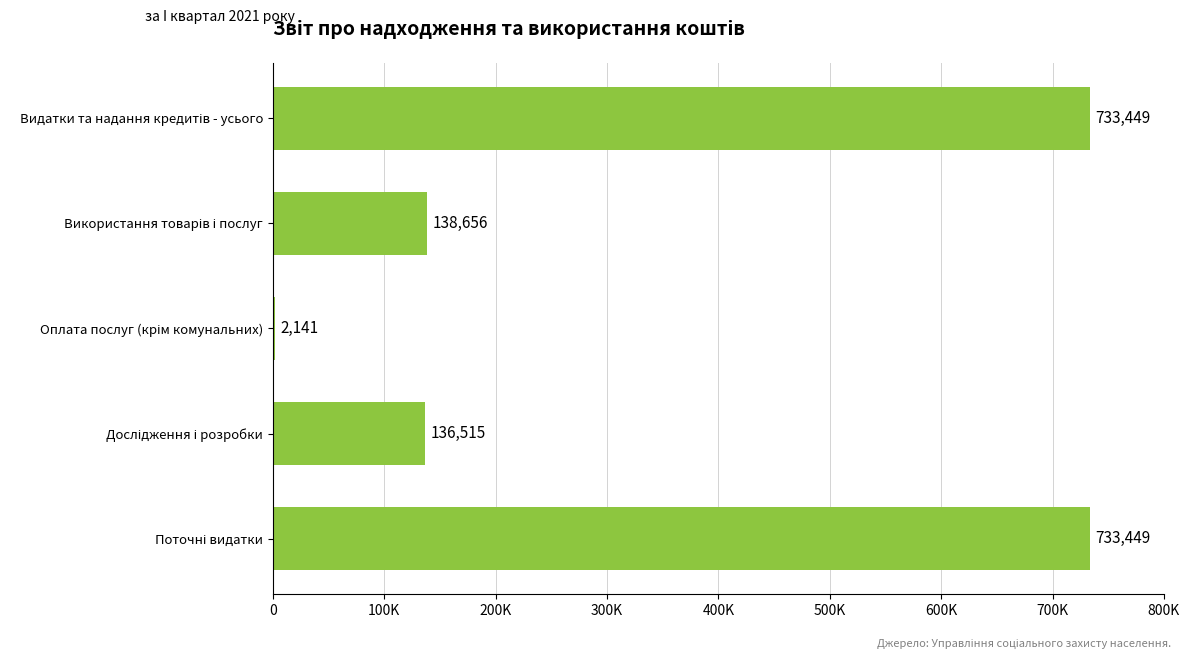

Are the bars horizontal?

Yes